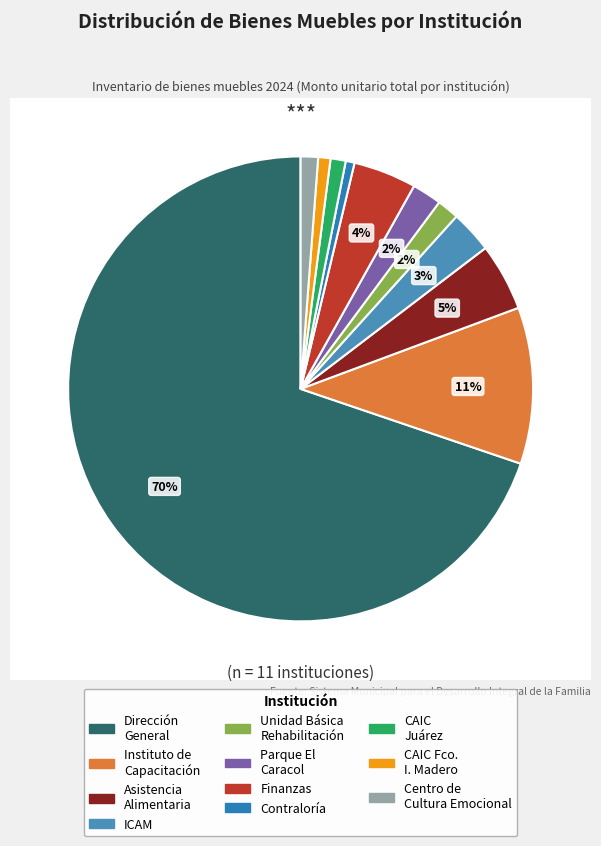

Does DIRECCION GENERAL represent more than half of the total?

Yes